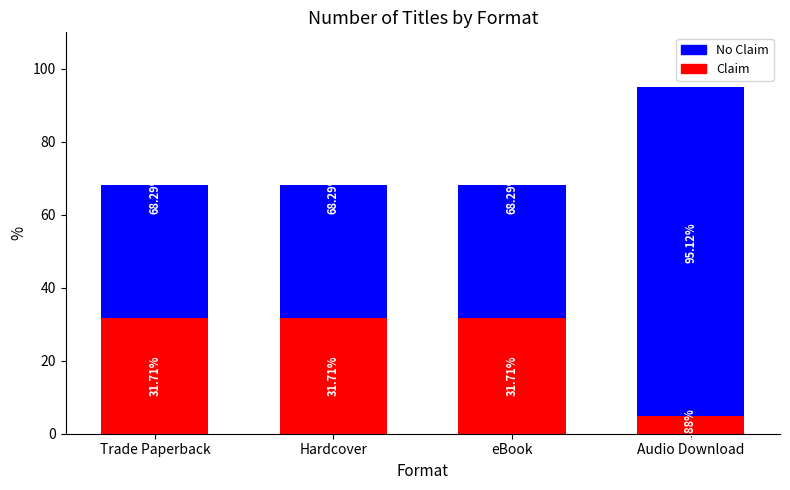

Where does the Claim series first go above 31?

Trade Paperback